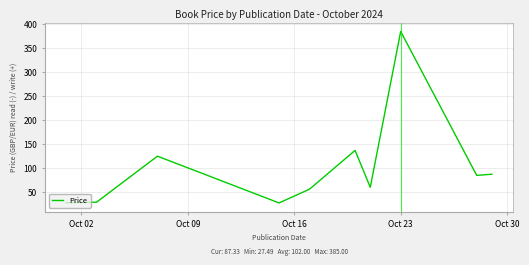

How many lines are shown in the chart?

1